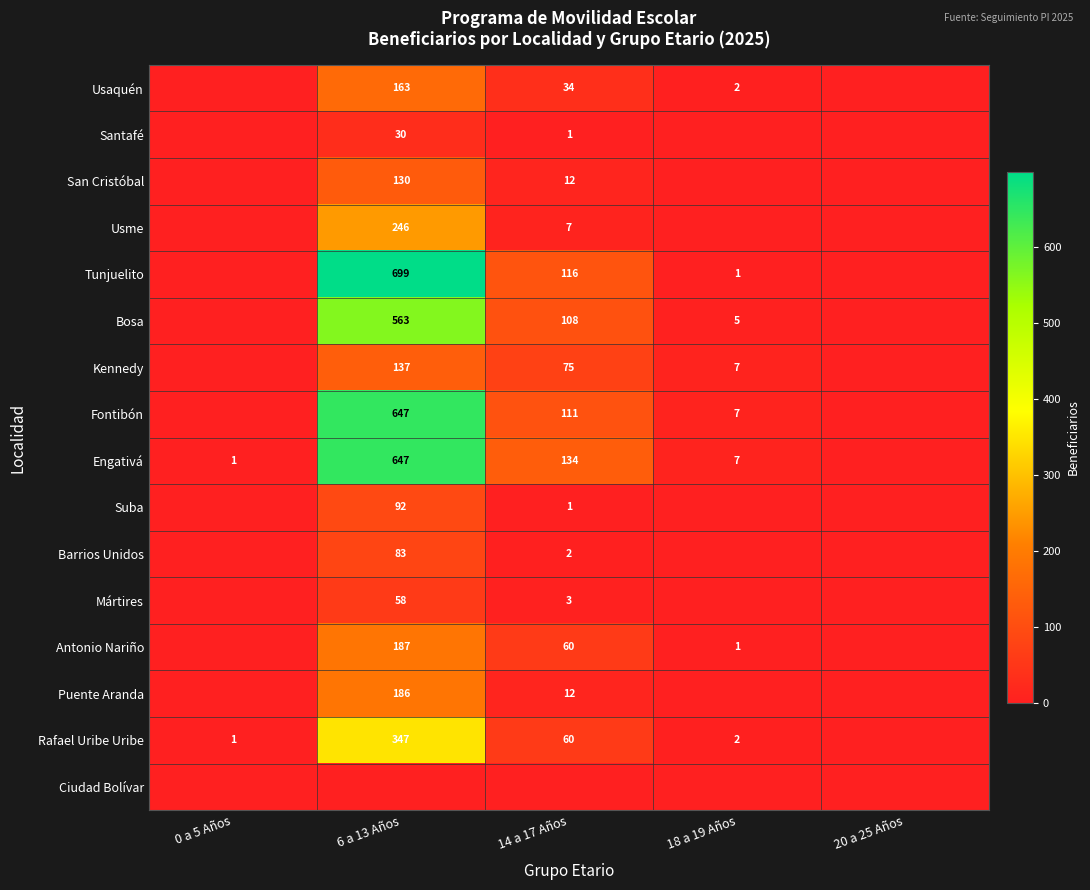

The value of Usme at 14 a 17 Años is 7. True or false?

True